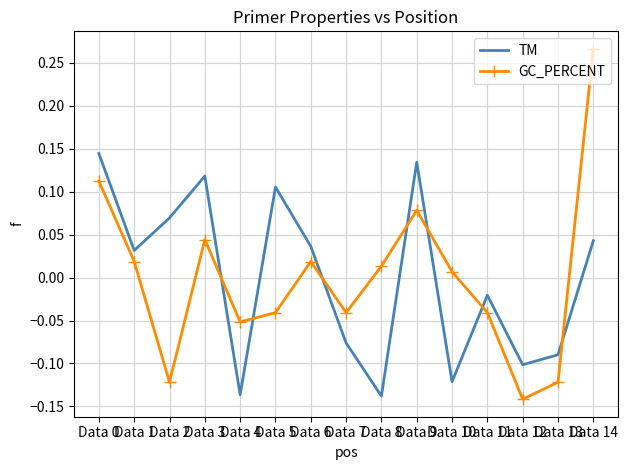

How many values in TM are below zero?

7